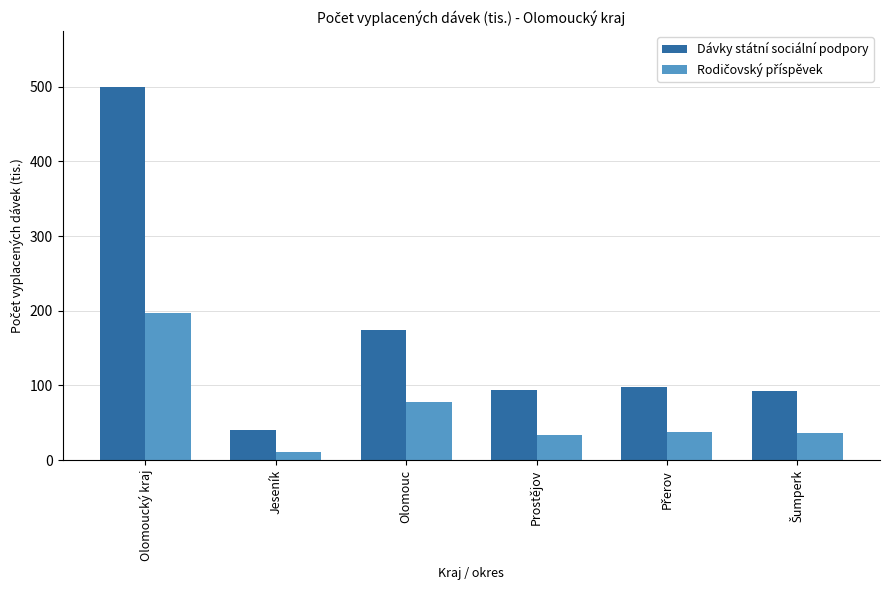

What value does the Dávky státní sociální podpory series have at Jeseník?

39.8